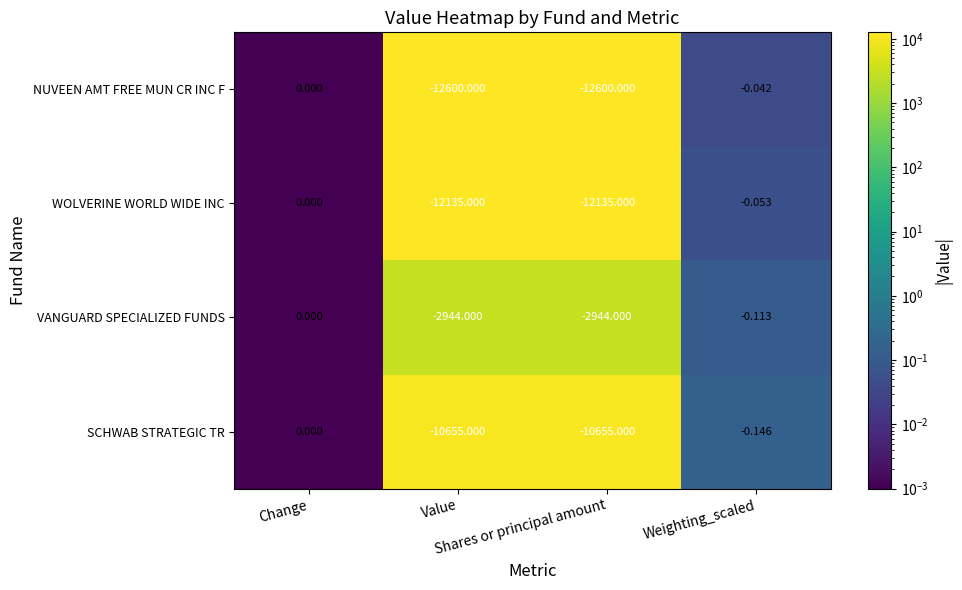

Which series has the largest total across all categories?

VANGUARD SPECIALIZED FUNDS